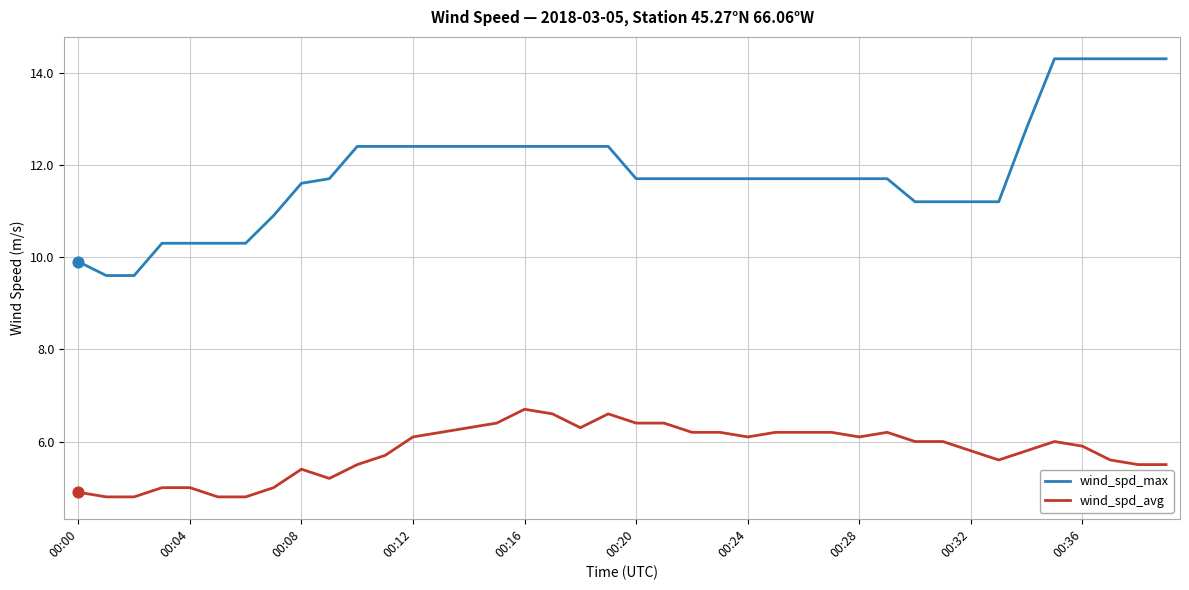

Which series has the largest total across all categories?

wind_spd_max